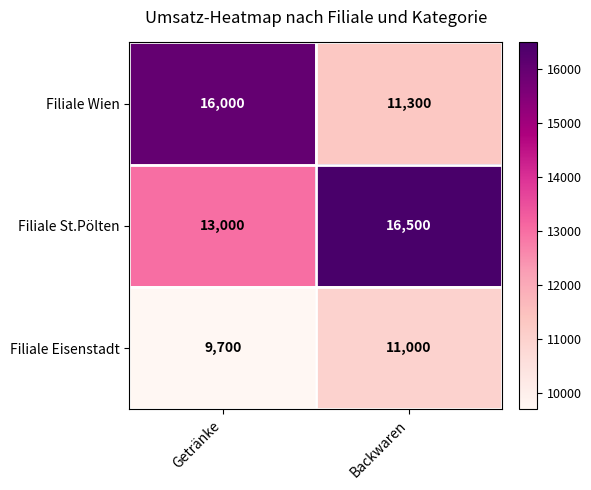

What is the difference between the maximum and minimum values in the Filiale Eisenstadt series?

1300